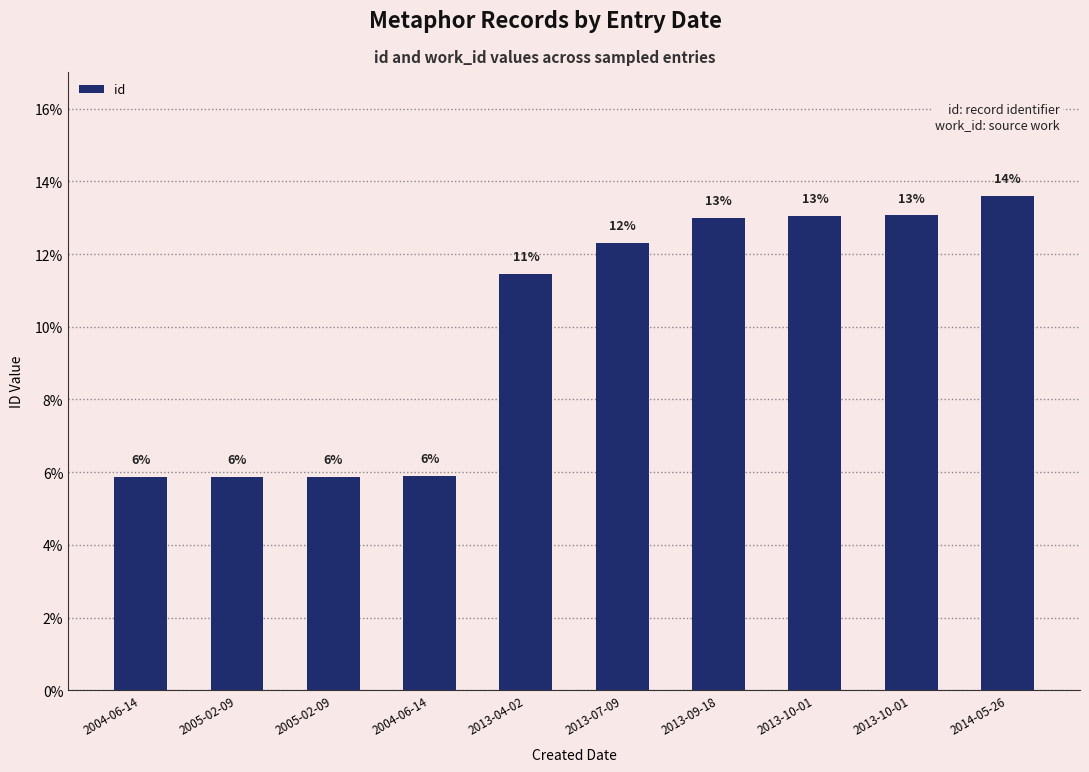

What is the value of the 8th bar from the left?

13.1